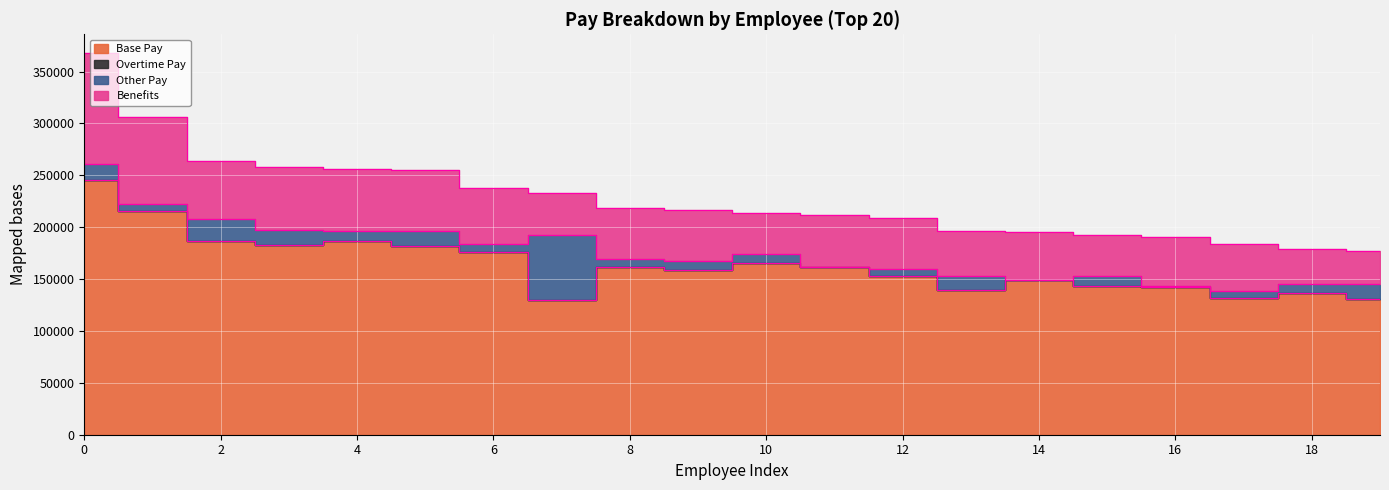

Which series has the widest spread of values?

Base Pay